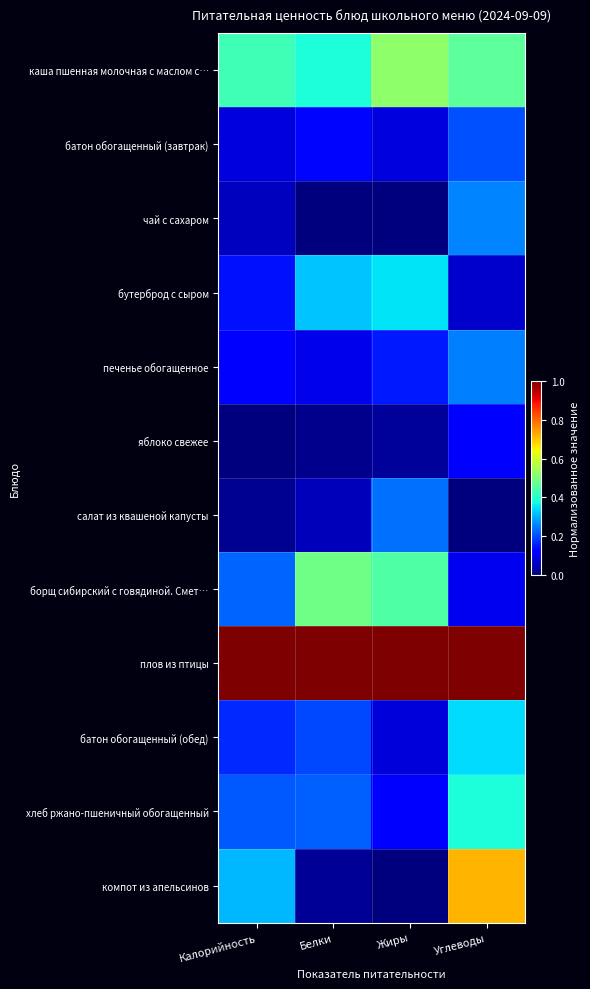

Which category has the highest value across all series?

Калорийность